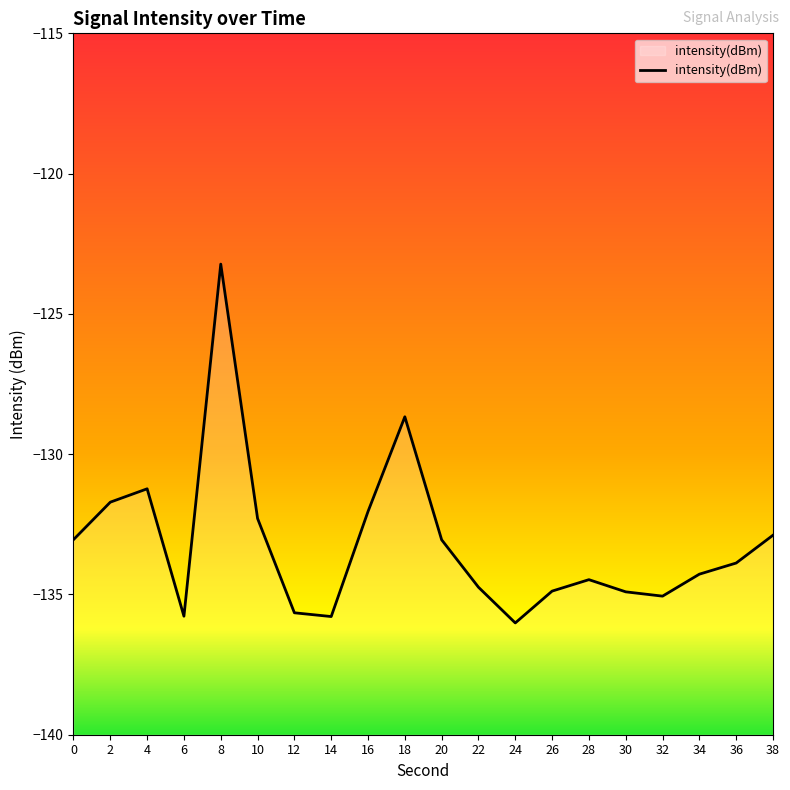

What is the sum of all values?

-2663.6